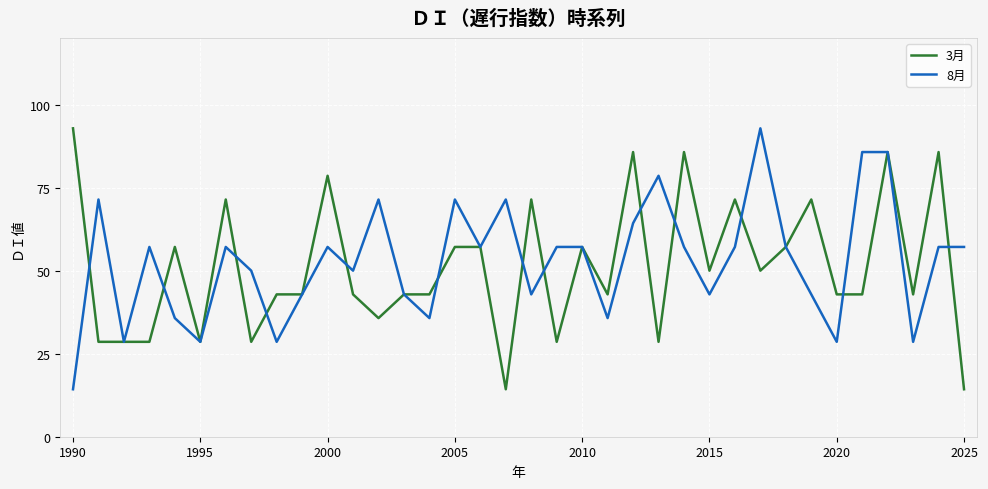

True or false: 8月 and 3月 cross at least once.

True